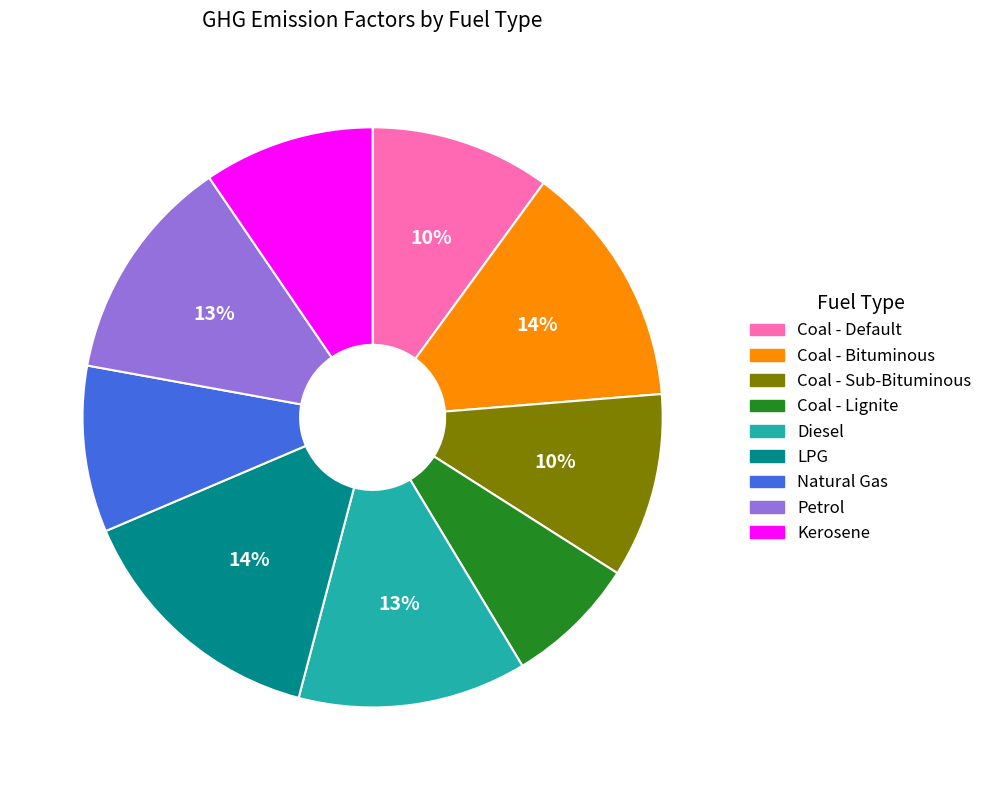

True or false: Kerosene accounts for 10% of the total.

True